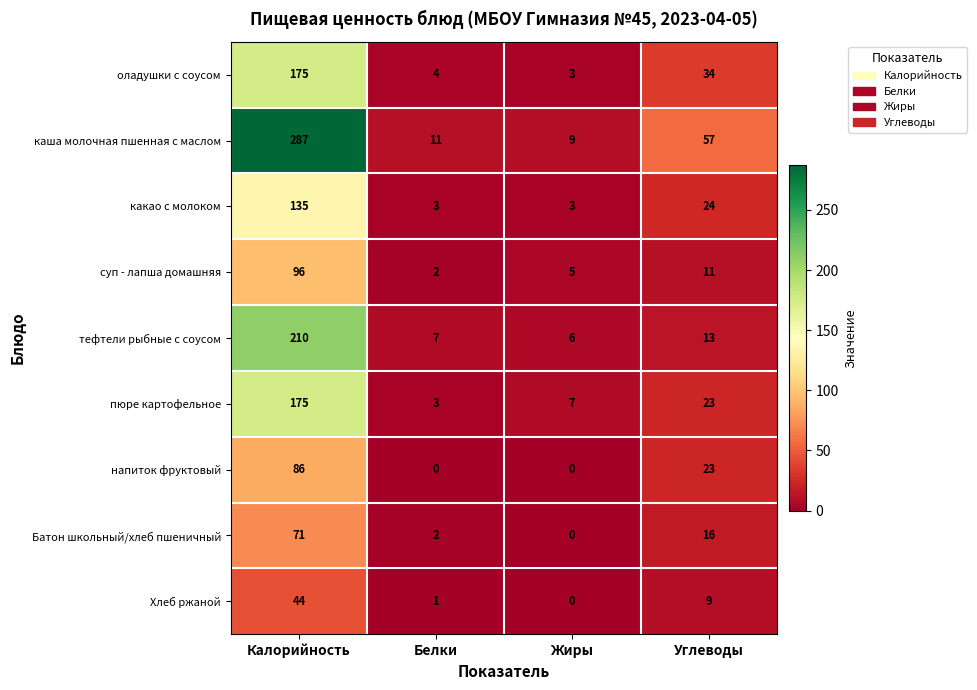

What is the sum of all Батон школьный/хлеб пшеничный values?

89